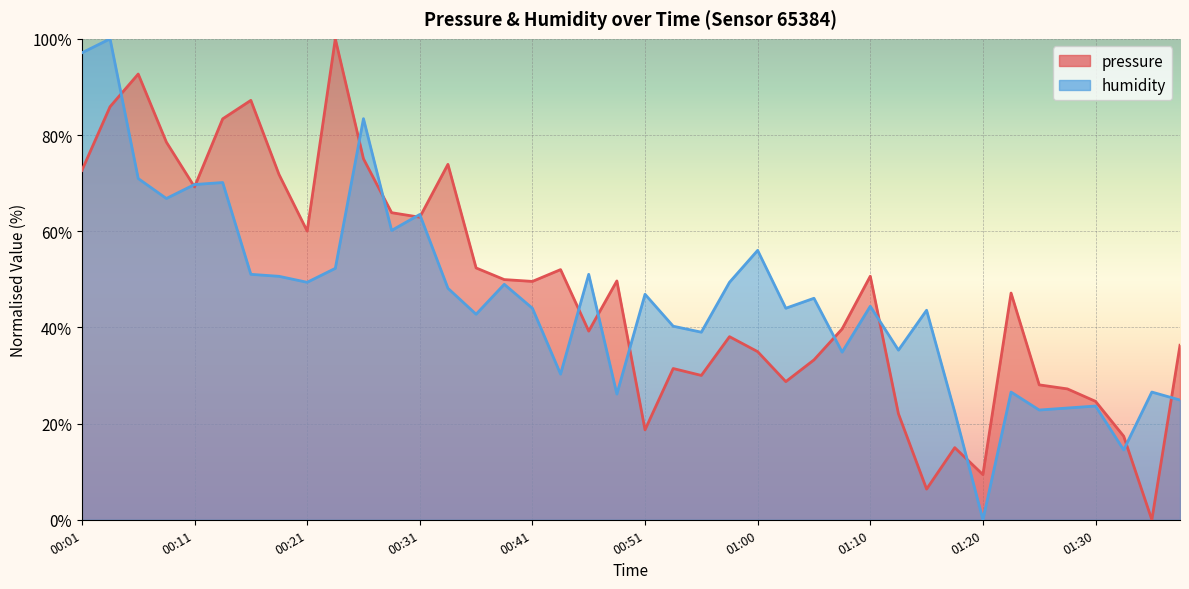

True or false: humidity has more than 1 interior local peaks.

True